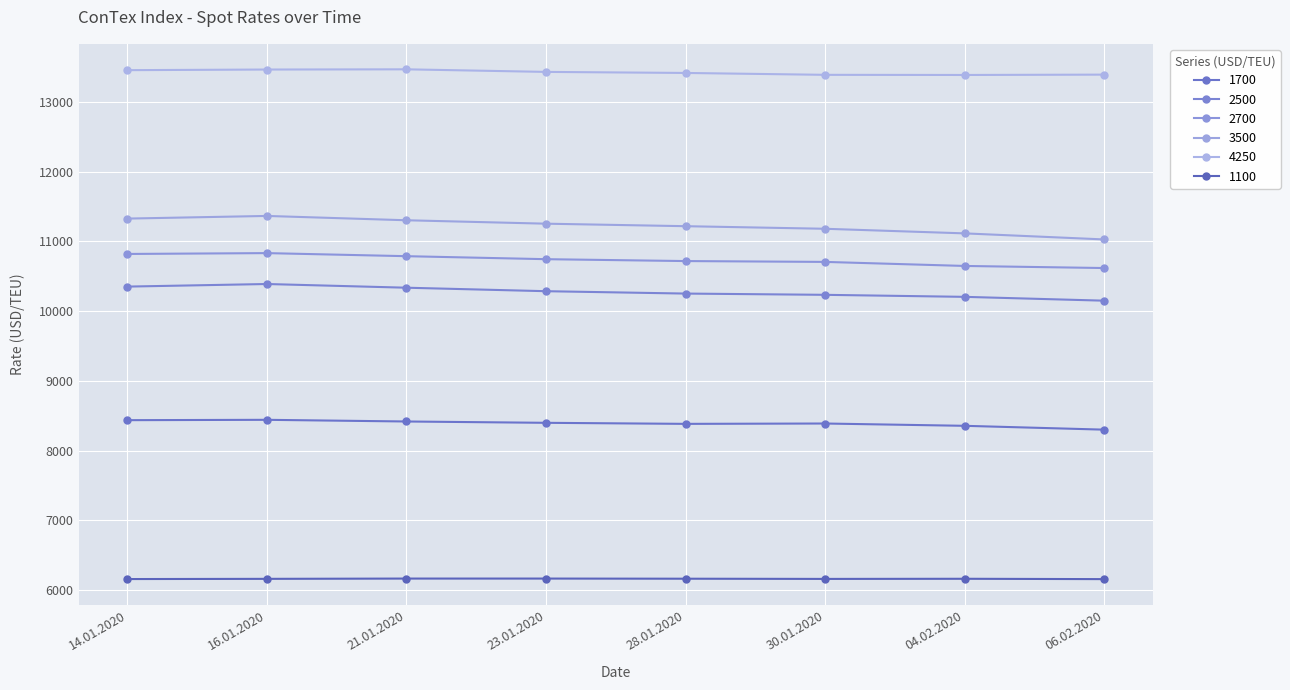

At 16.01.2020, list the series in order from smallest to largest.

1100, 1700, 2500, 2700, 3500, 4250